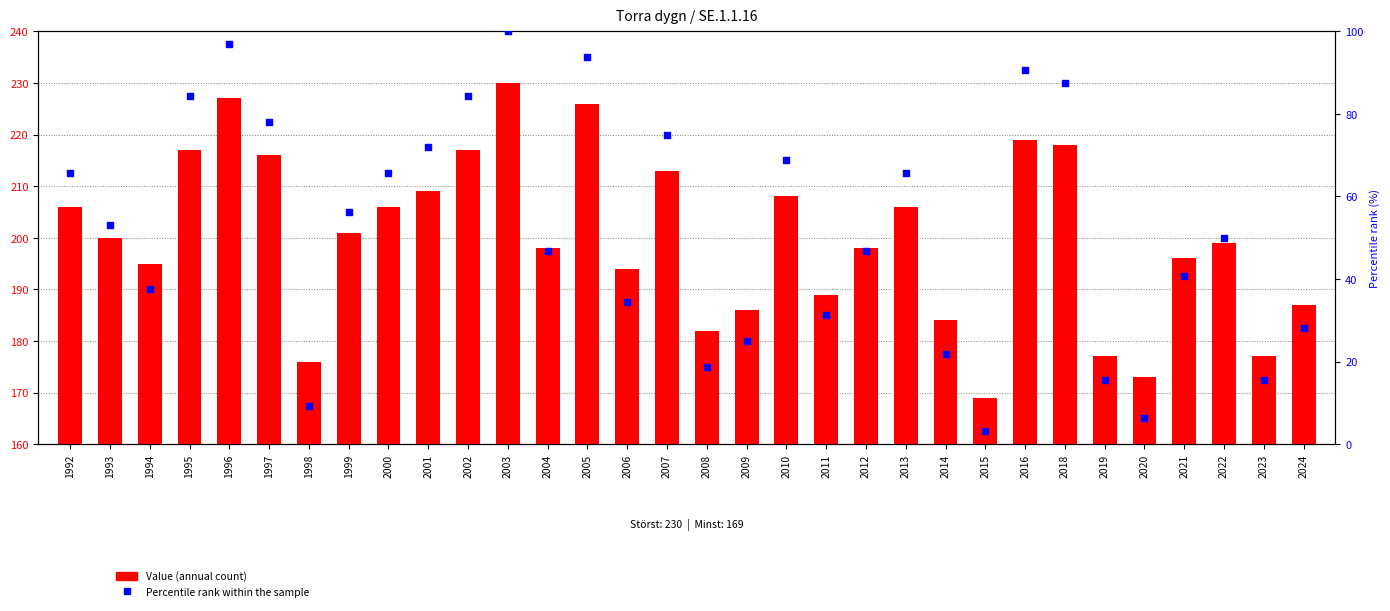

Is the value of Percentile rank at 2019 greater than the value of Value (annual count) at 2009?

No